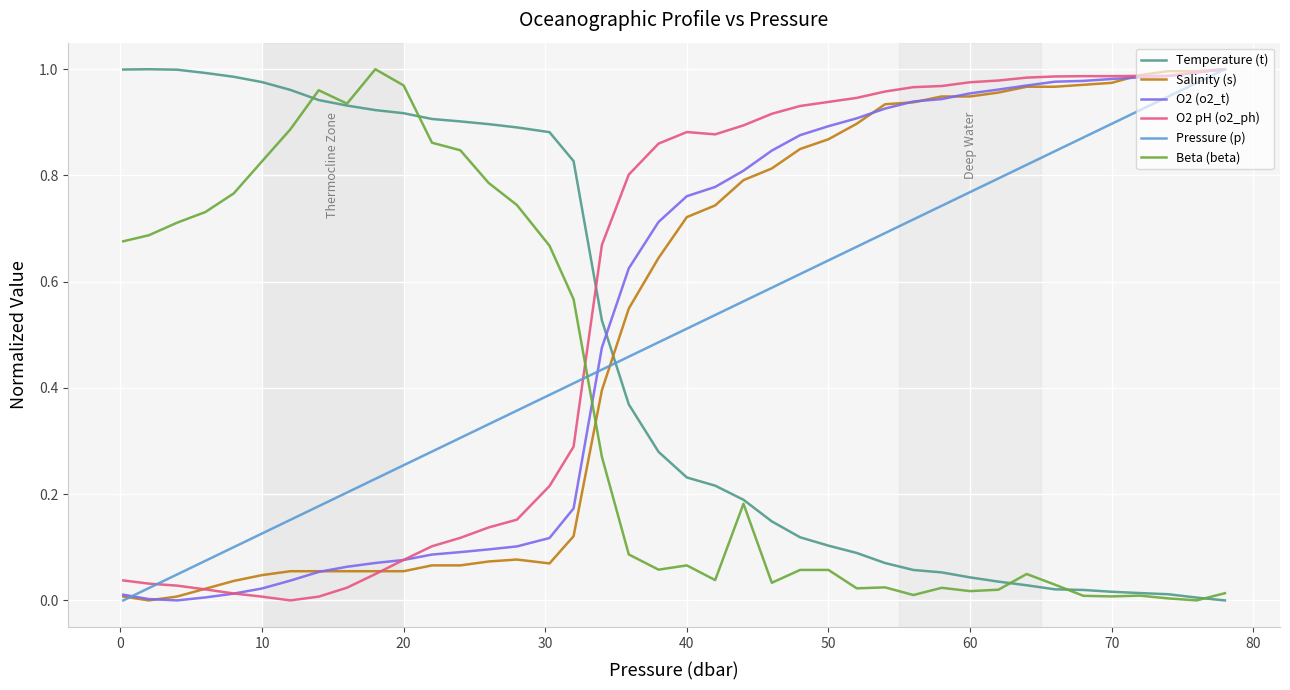

After their last crossing, which series has the higher values: Pressure (p) or Temperature (t)?

Pressure (p)